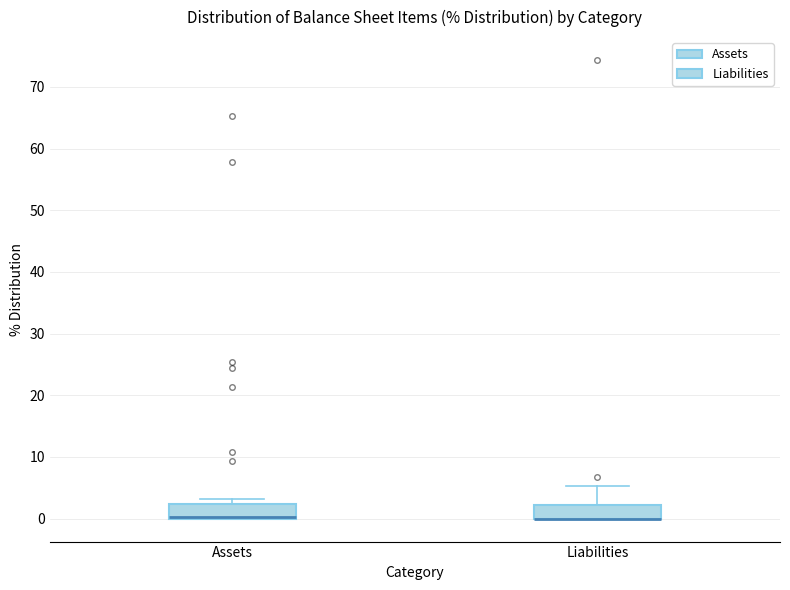

Reading left to right, transcribe this box plot: for each box, give where its median line is, the range the box spans, and where its two whiskers end, as read against the y-axis. The values are not printed on the chart, so give them approximately, as read against the axis.

Assets: median 0 (drawn on the box's lower edge), box 0 to 2, whiskers 0 to 3
Liabilities: median 0 (drawn on the box's lower edge), box 0 to 2, whiskers 0 to 5